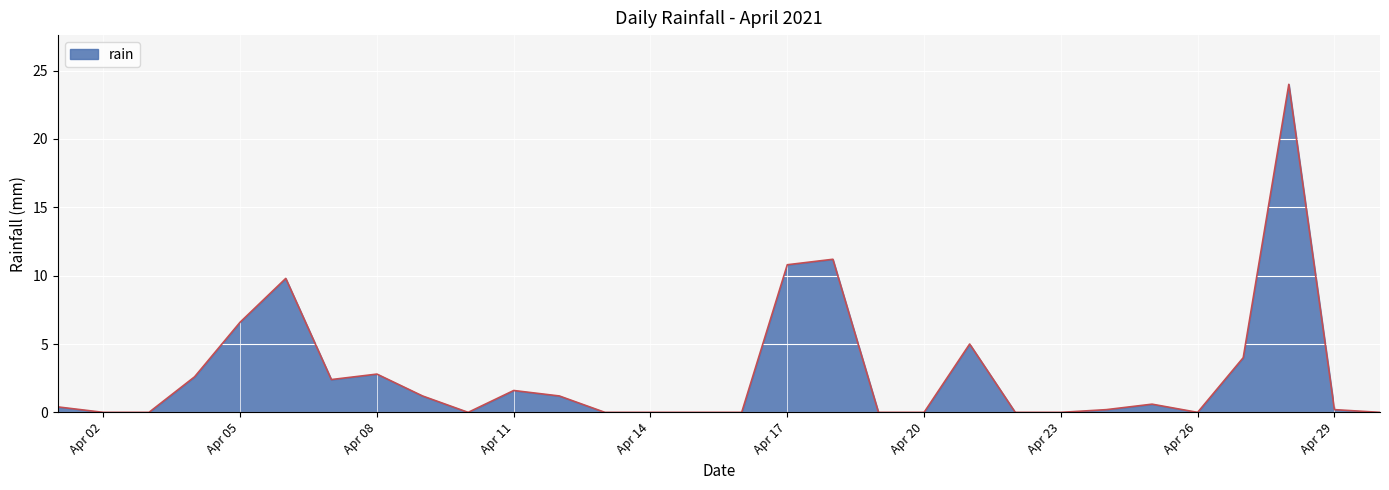

What is the difference between the maximum and minimum values?

24.0